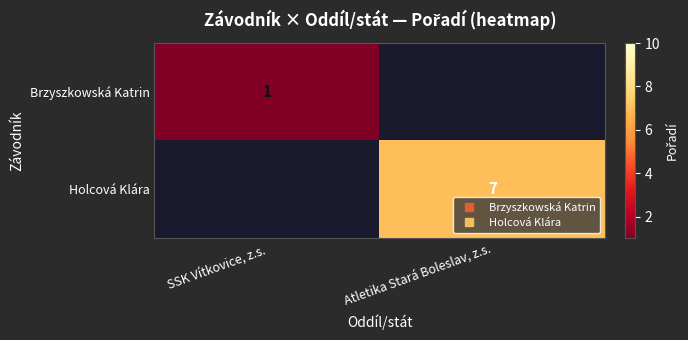

Count the number of categories in the chart.

2